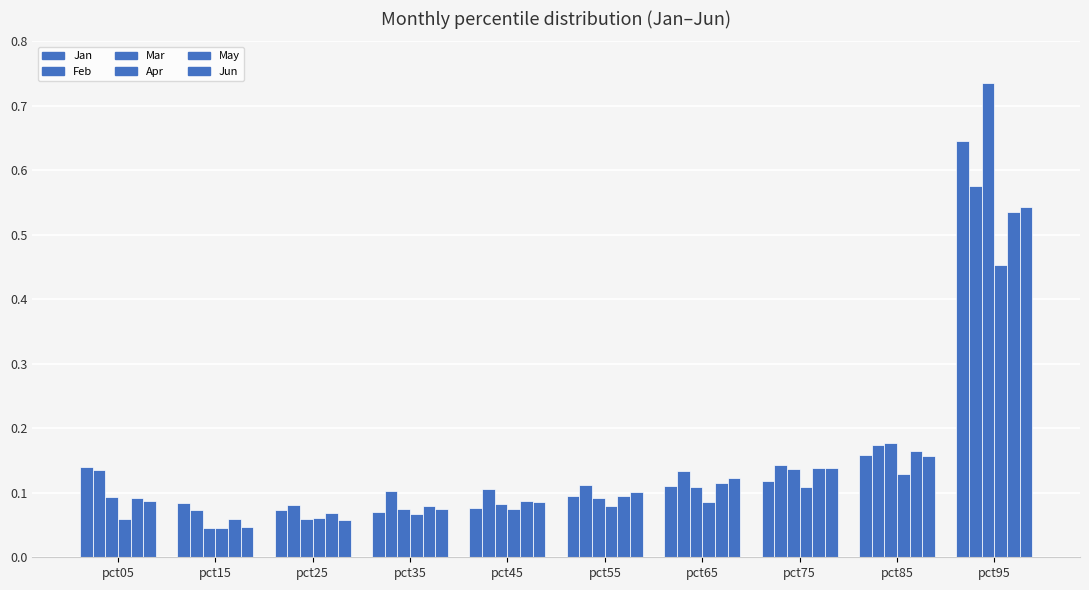

What is the total value across all series at pct15?

0.4